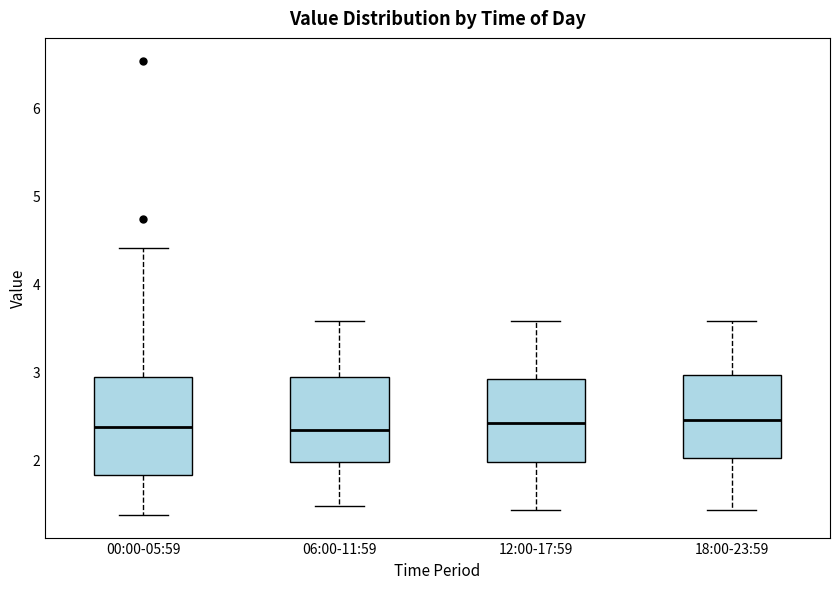

Reading left to right, read every box against the y-axis: the position of its median line, the range the box covers, and the ends of its whiskers. The values are not printed on the chart, so give them approximately, as read against the axis.

00:00-05:59: median 2.4, box 1.8 to 2.9, whiskers 1.4 to 4.4
06:00-11:59: median 2.3, box 2.0 to 2.9, whiskers 1.5 to 3.6
12:00-17:59: median 2.4, box 2.0 to 2.9, whiskers 1.4 to 3.6
18:00-23:59: median 2.5, box 2.0 to 3.0, whiskers 1.4 to 3.6